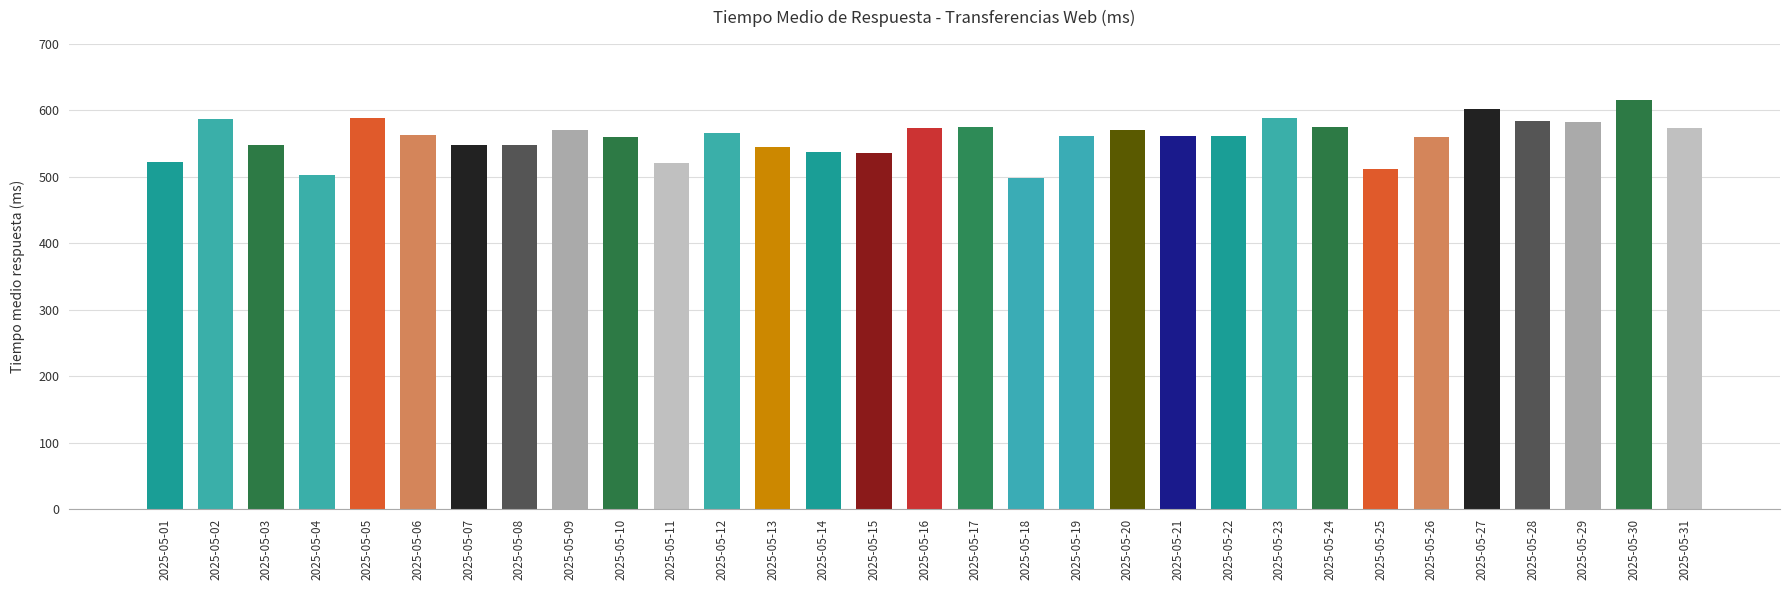

True or false: the data shows 140.6 at 2025-05-08.

False